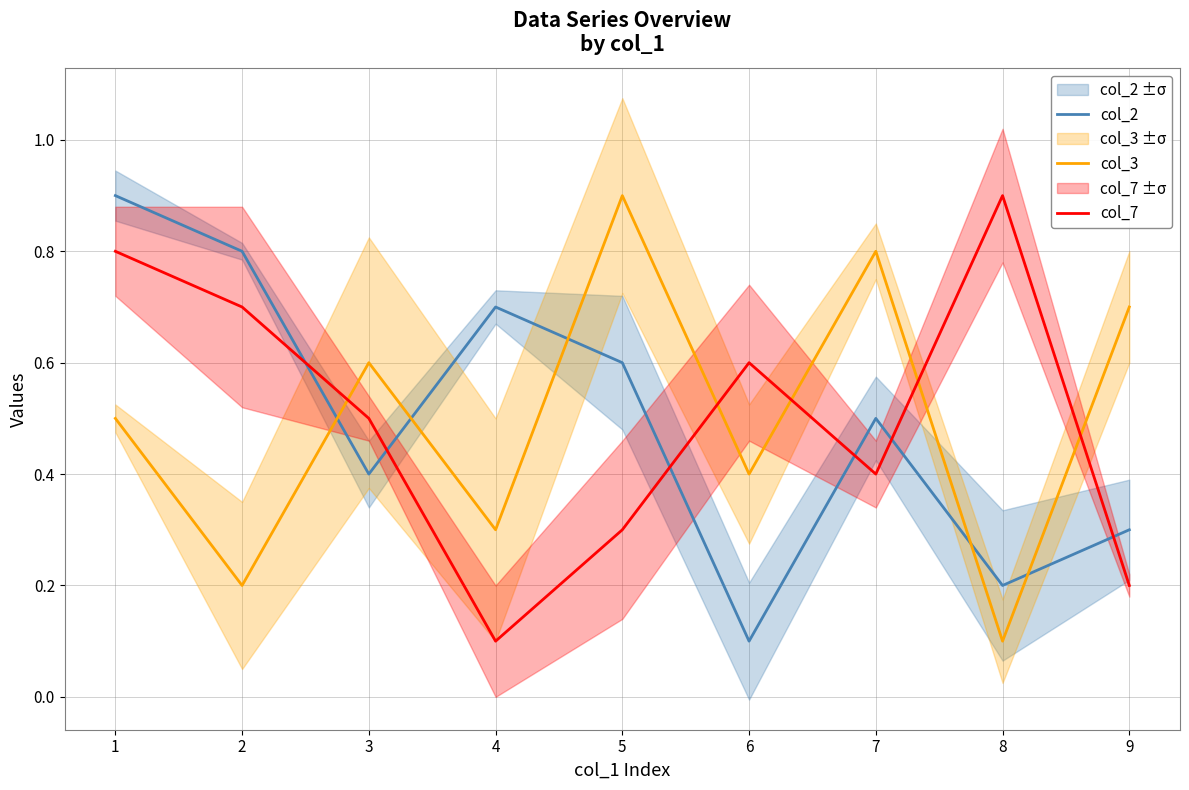

What is the greatest value displayed?

0.9